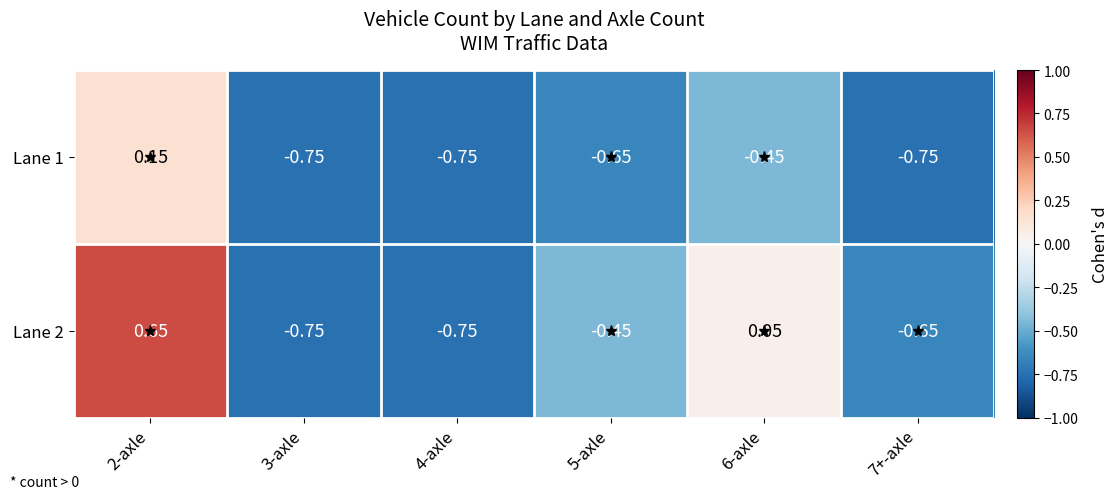

Which series has the largest range (max minus min)?

Lane 2